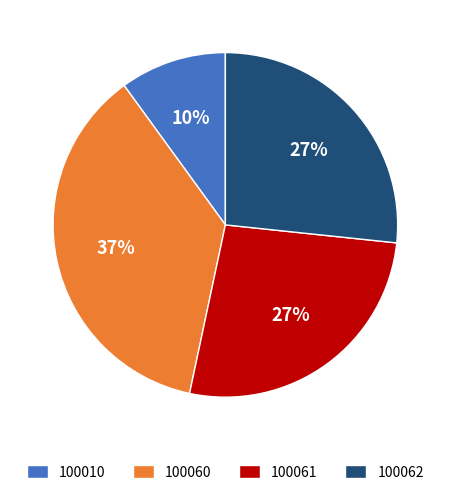

What percentage is the 100060 slice, to the nearest percent?

37%